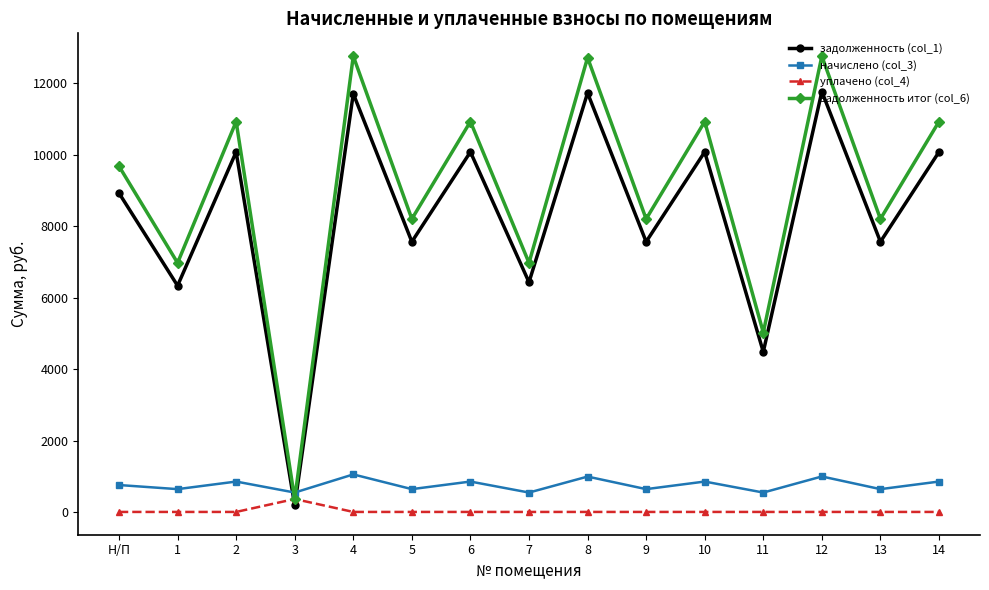

True or false: задолженность итог (col_6) has more than 1 points higher than both neighbors.

True